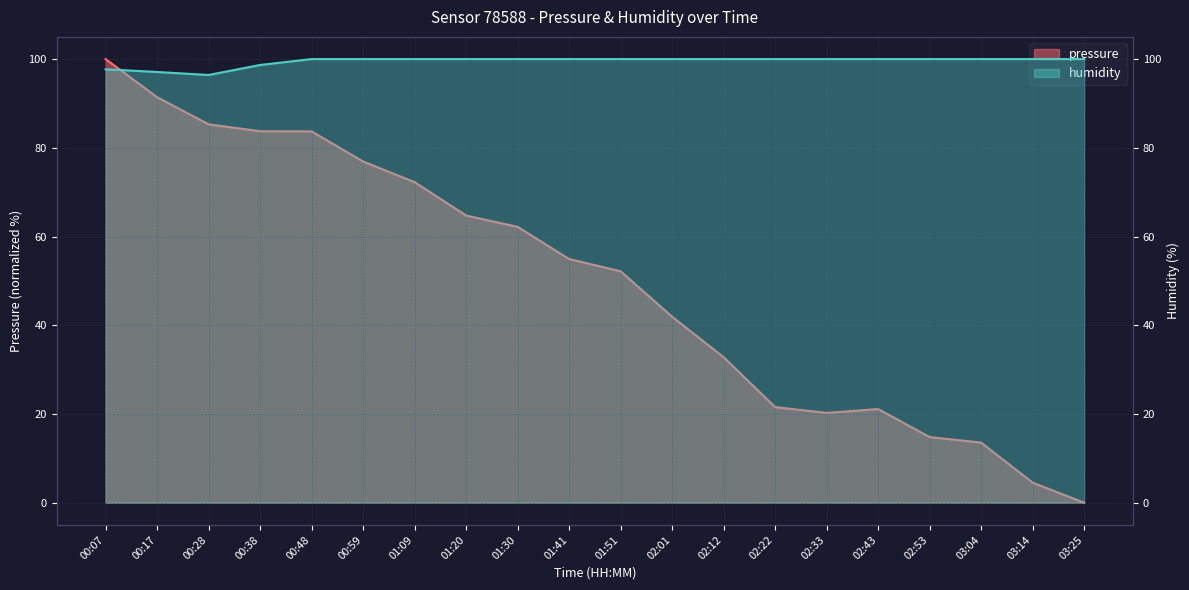

What is the minimum value for humidity?

96.4